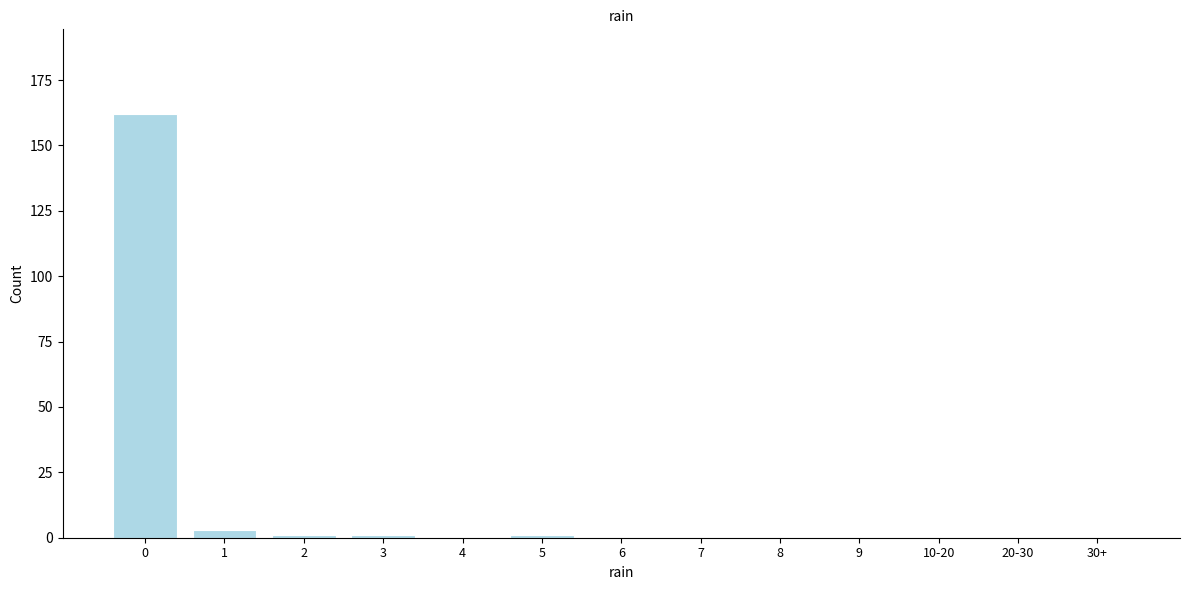

Reading right to left, what are all the values shown in this chart?

30+=0	20-30=0	10-20=0	9=0	8=0	7=0	6=0	5=1	4=0	3=1	2=1	1=3	0=162